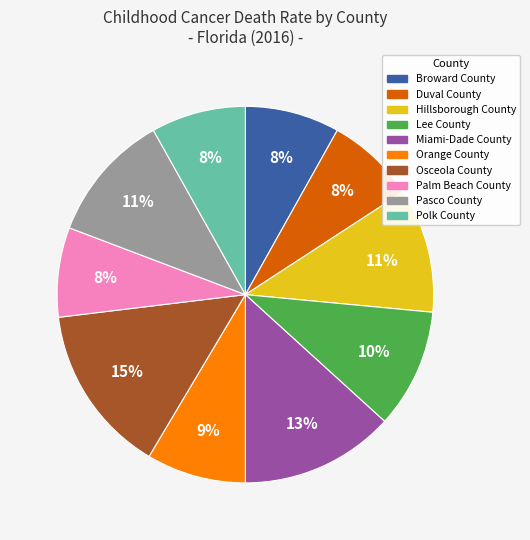

What is the ratio of the value at Broward County to the value at Lee County?

0.8